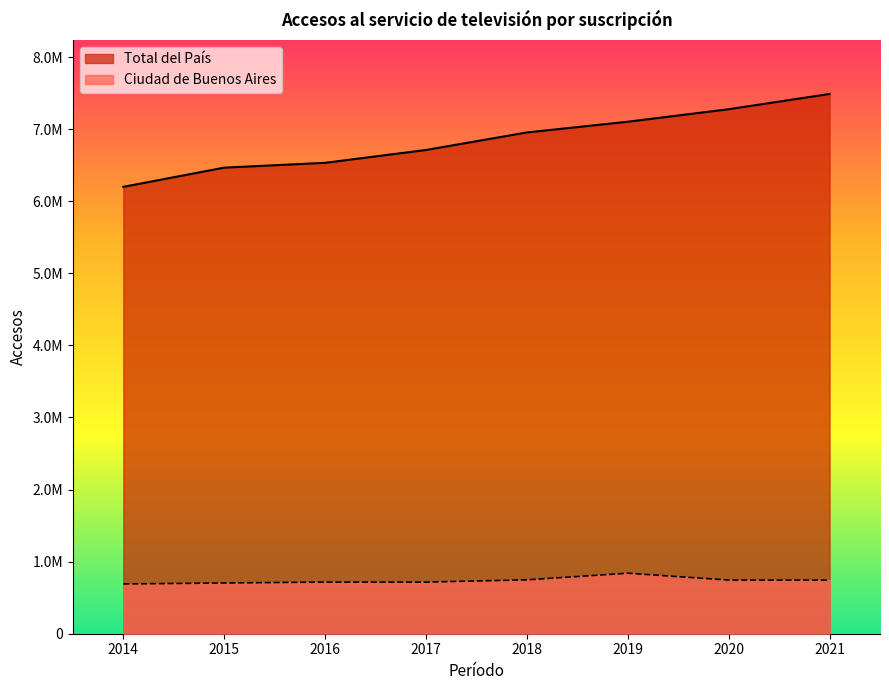

Which series has the widest spread of values?

Total del País